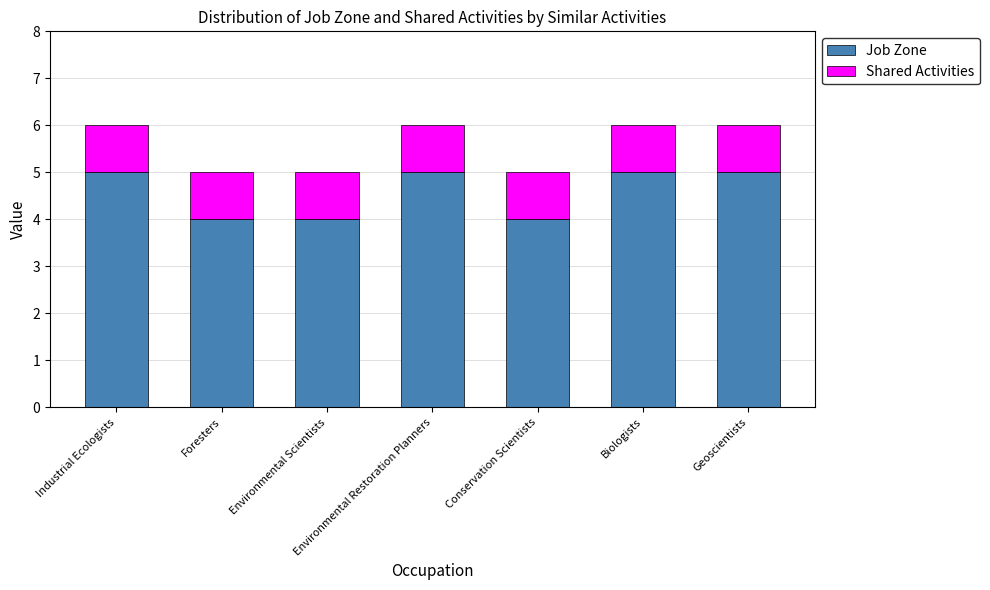

What is the highest value of the Job Zone series?

5